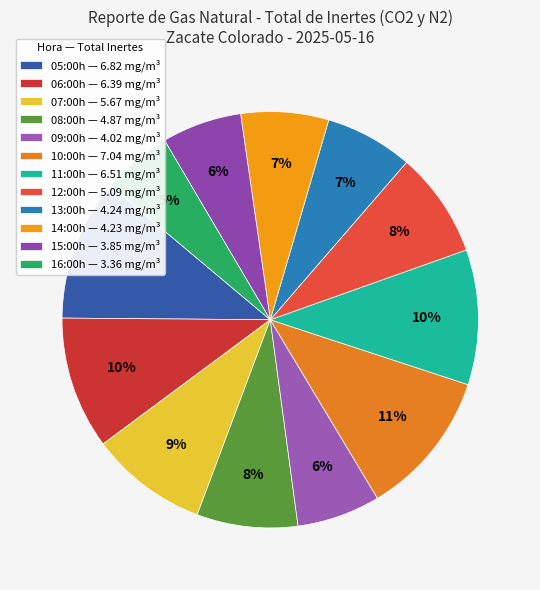

To the nearest percent, what is the average slice percentage?

8%